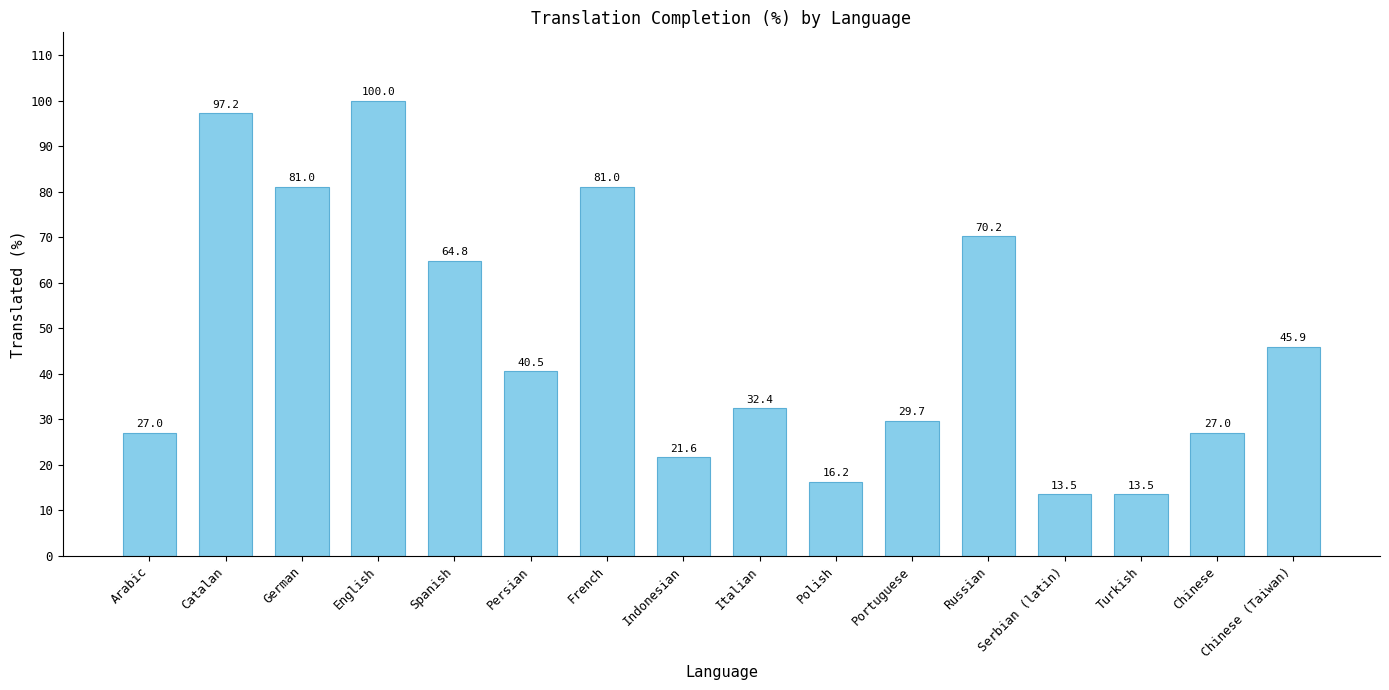

What is the label of the 3rd bar from the right?

Turkish